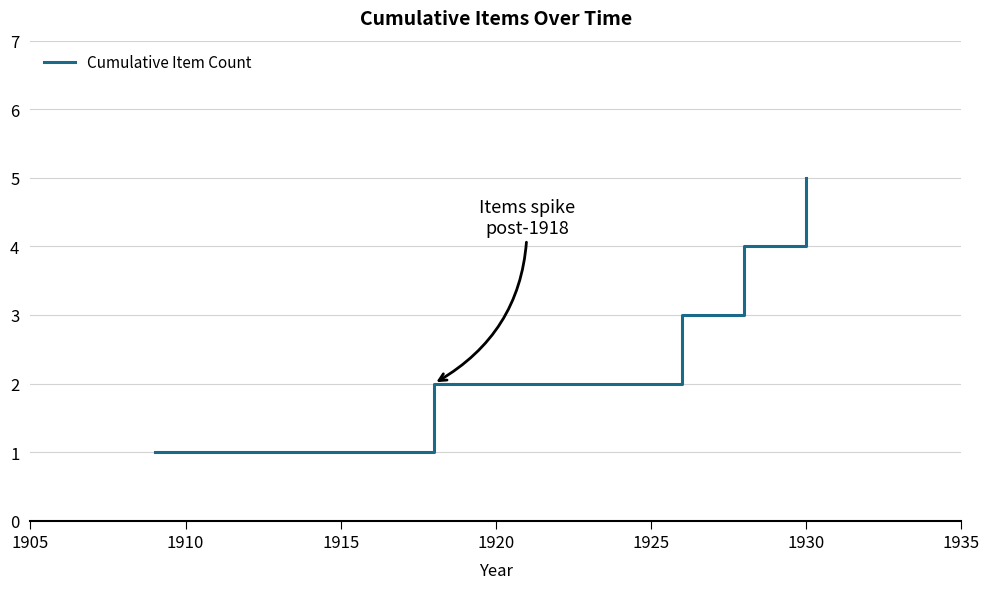

What is the greatest value displayed?

5